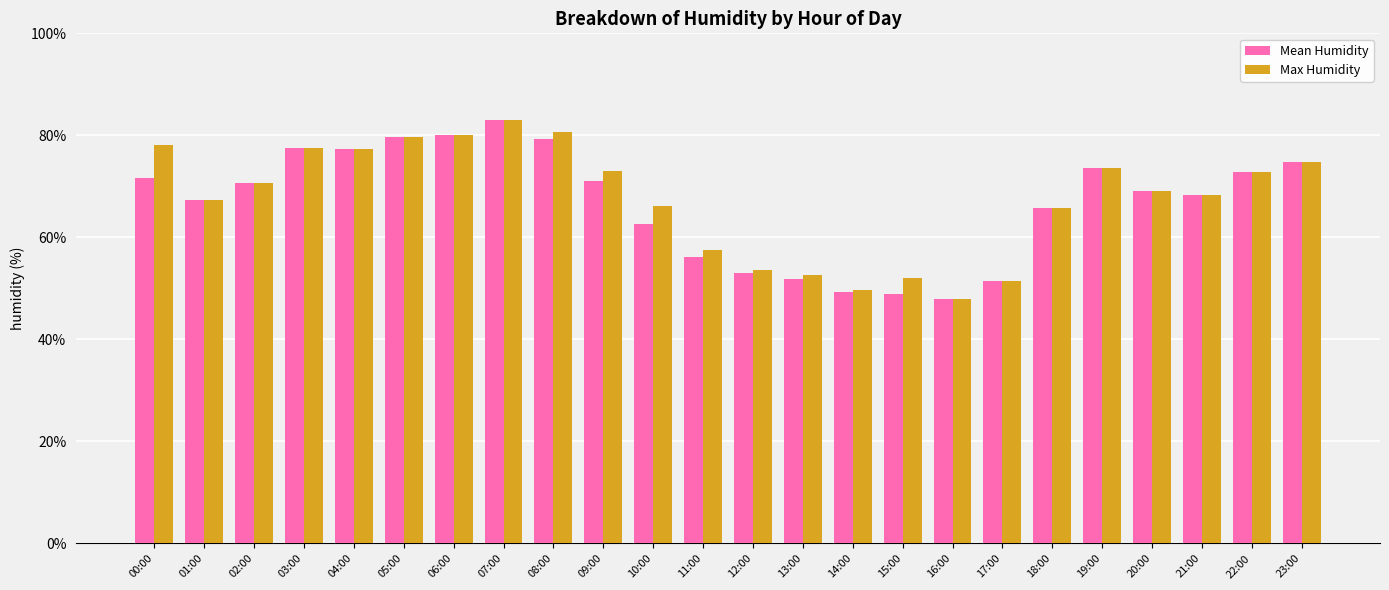

What is the smallest value displayed?

47.9